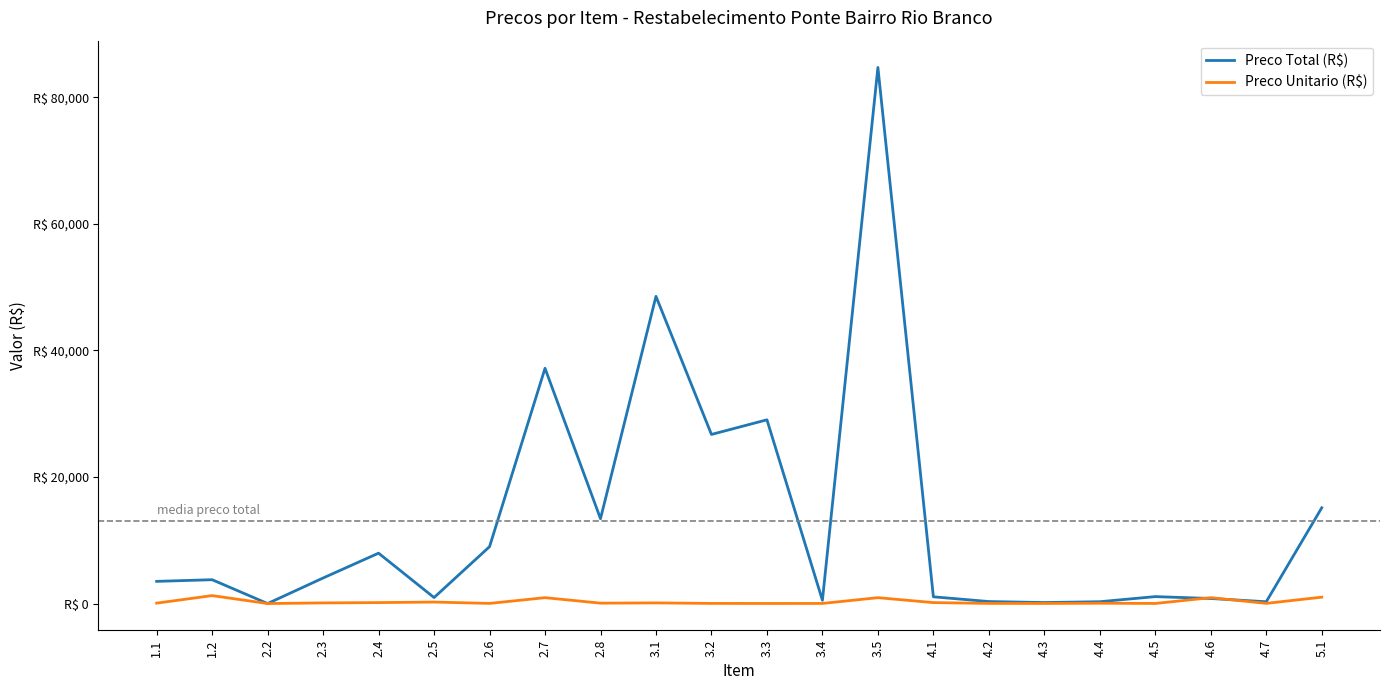

At how many categories does at least one series exceed 62994?

1